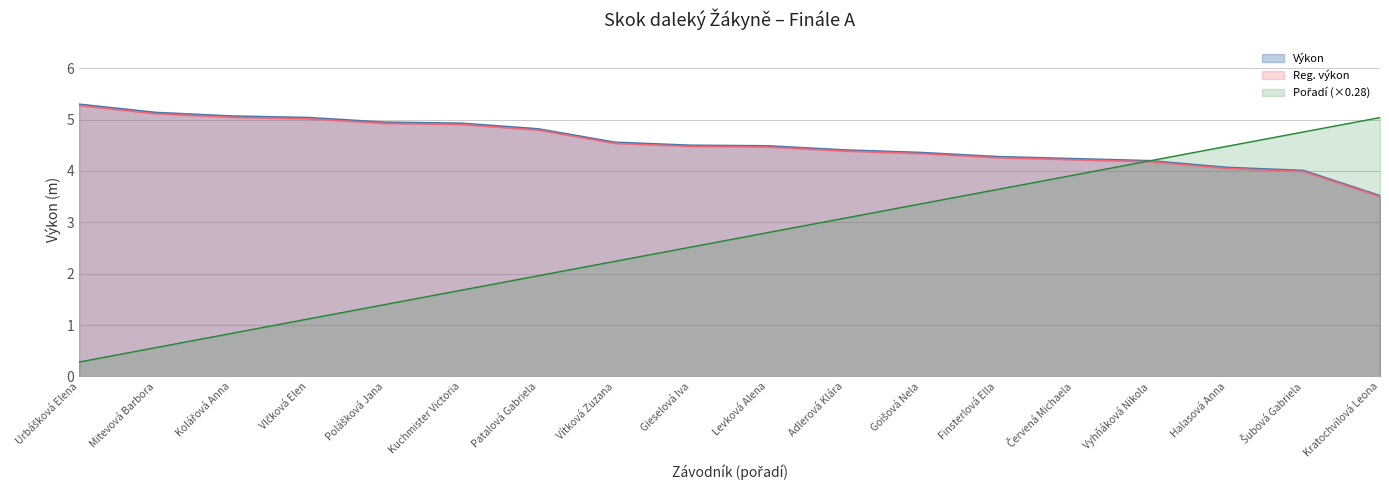

What is the highest value of the Reg. výkon series?

5.3